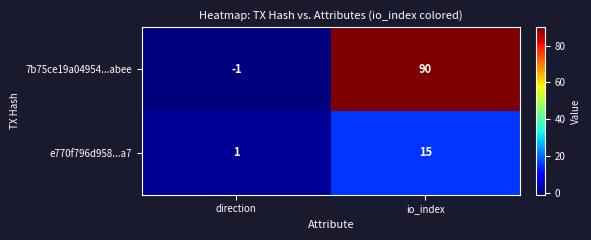

True or false: e770f796d958...a7 has a value of 1 at direction.

True